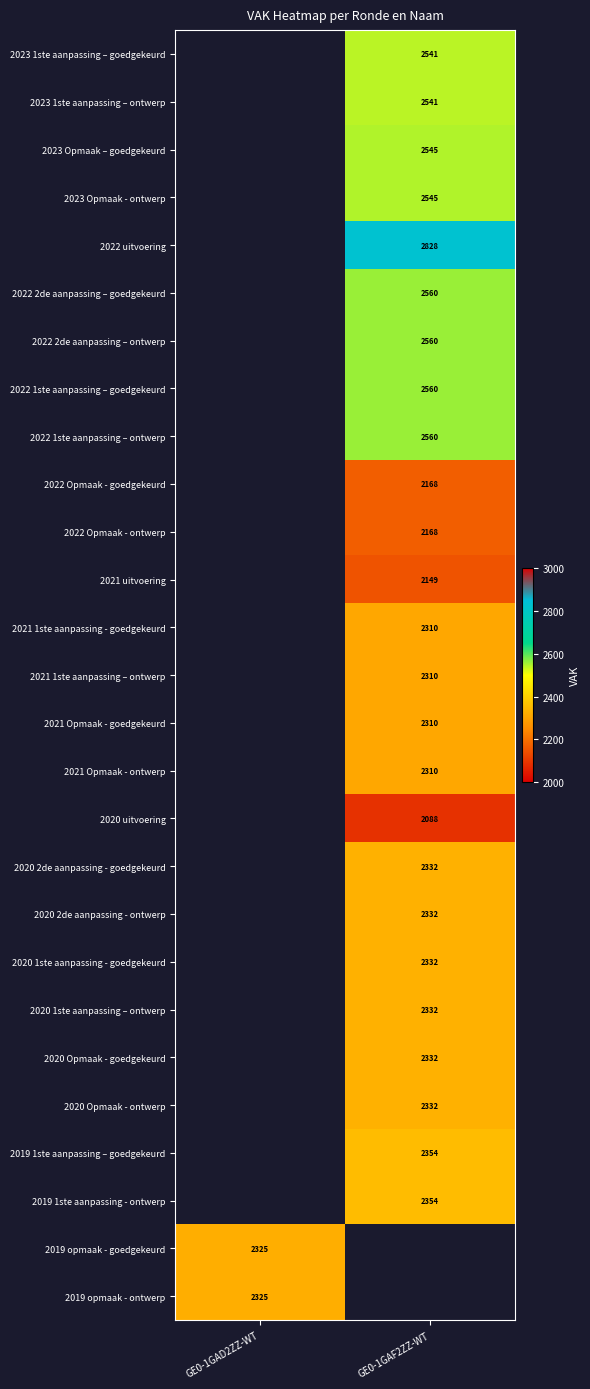

True or false: 2020 Opmaak - goedgekeurd has a value of 2332 at GE0-1GAF2ZZ-WT.

True